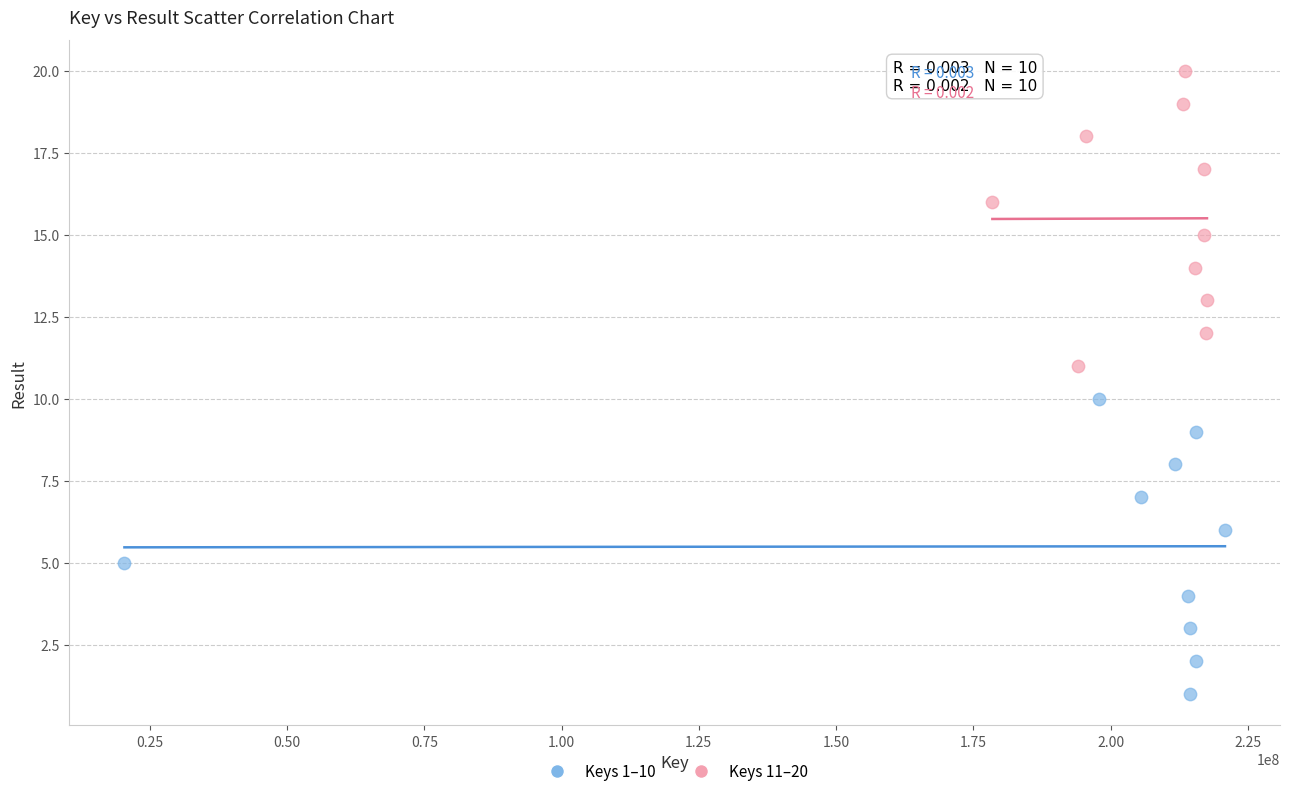

Which series contains the lowest Y value?

Keys 1–10